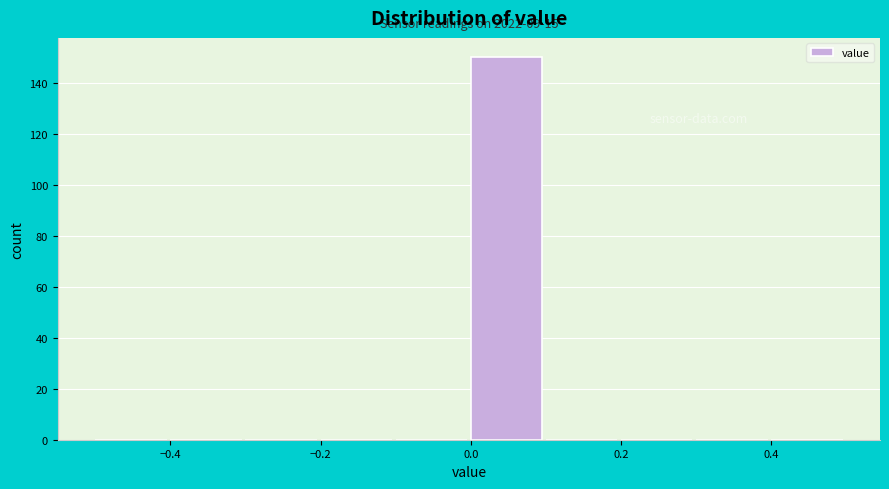

Which range on the x-axis has the tallest bar?

0.0 to 0.1